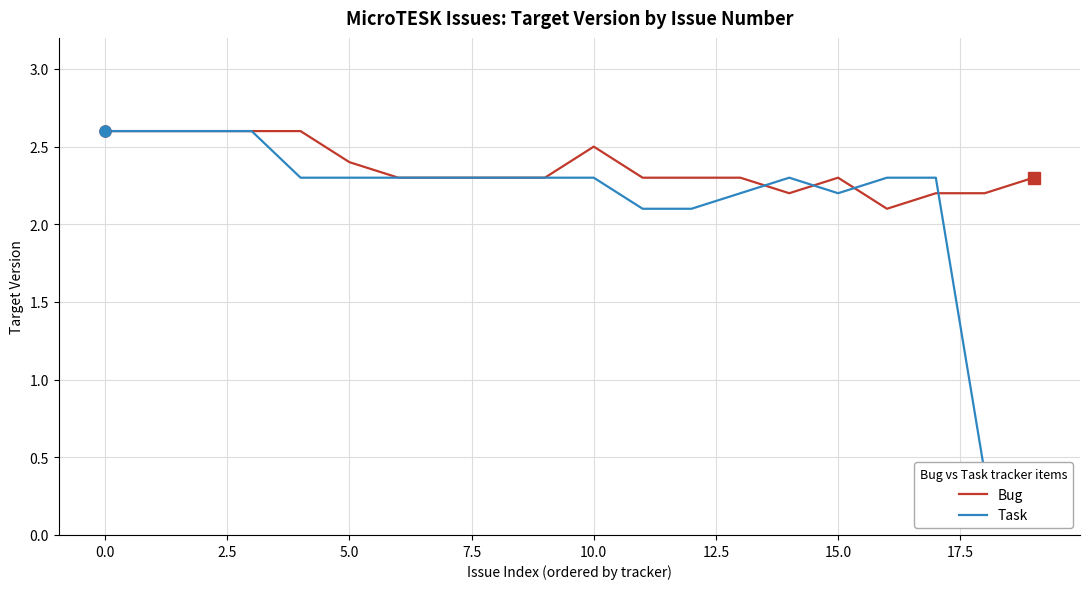

Is it true that Bug equals 3.4 at 5.0?

False